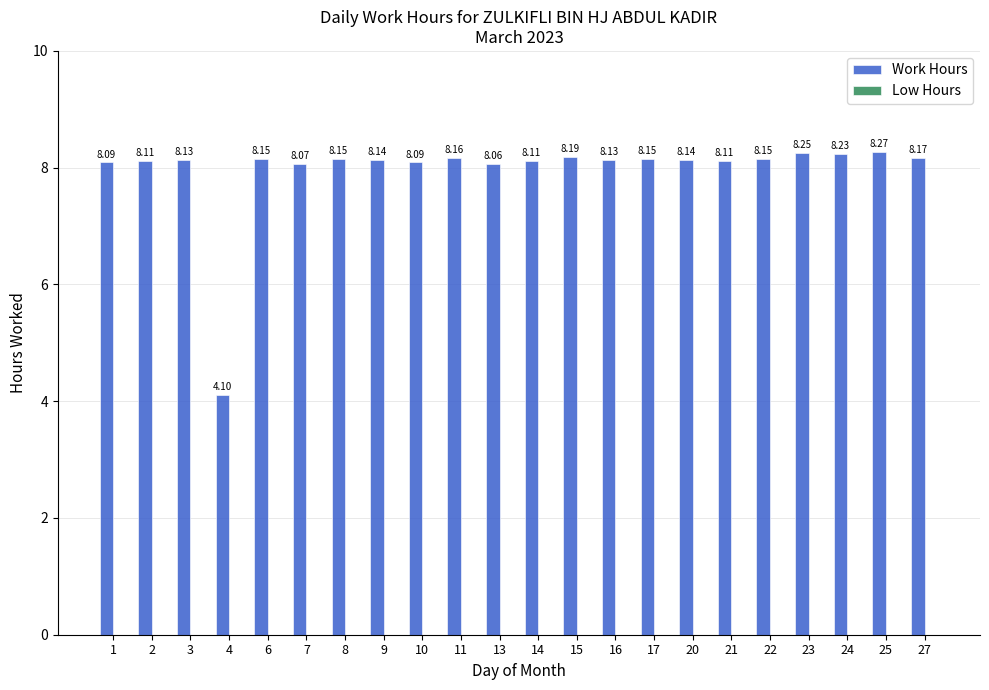

What is the difference between the maximum and minimum values?

4.2